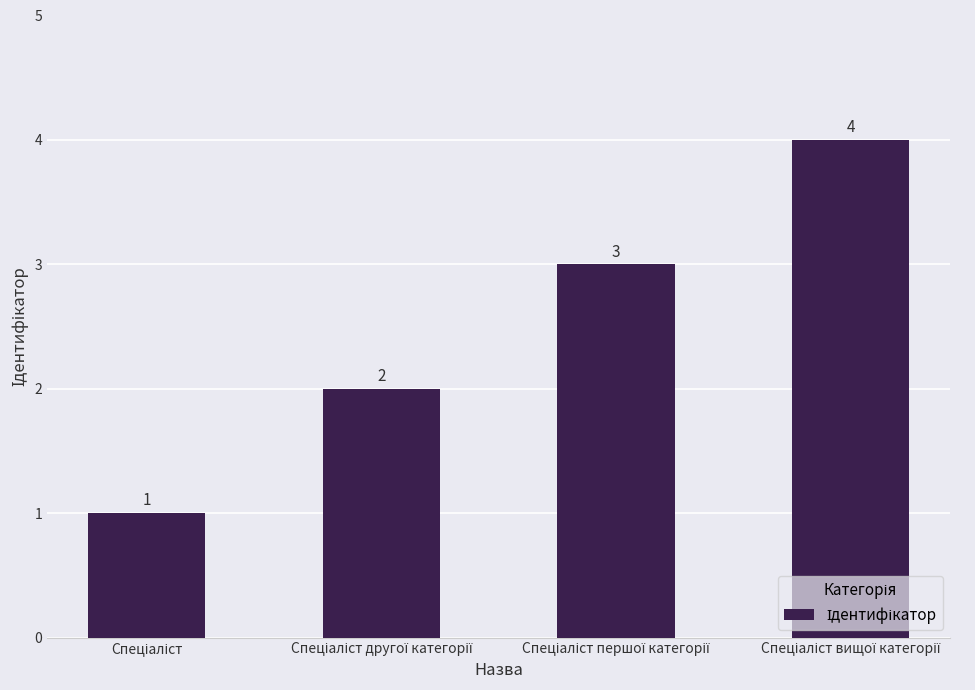

Count the values in the range 2 to 4.

3